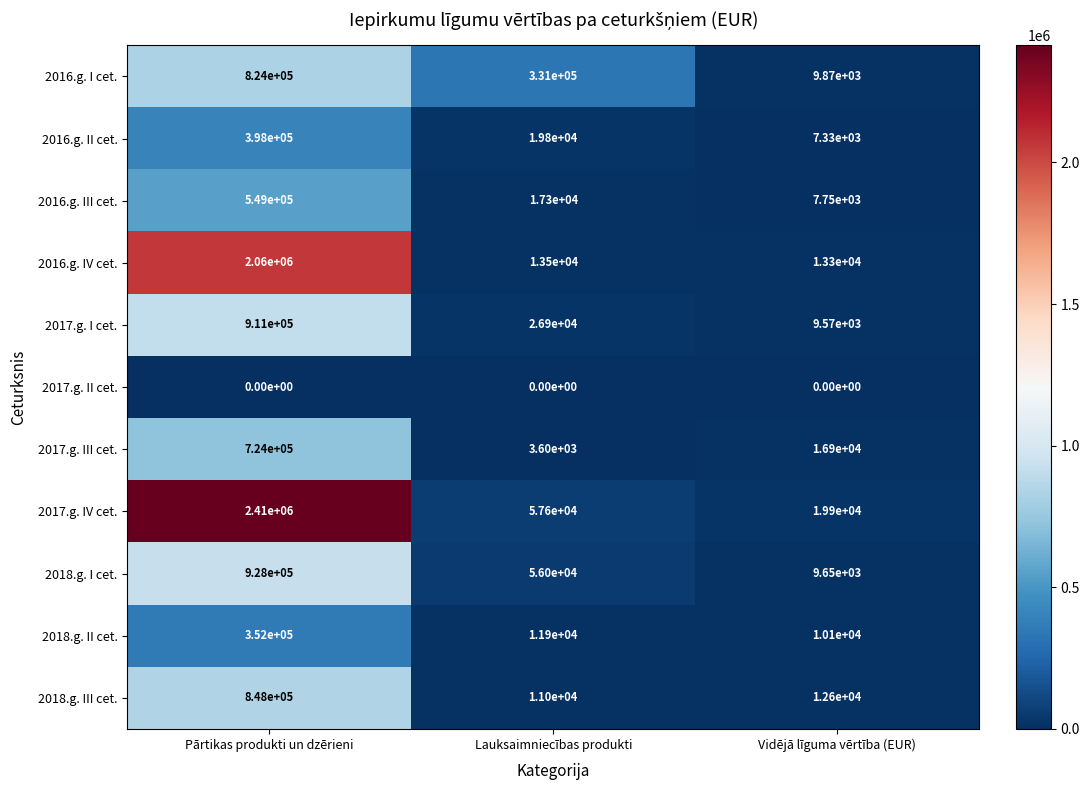

The value of 2017.g. III cet. at Vidējā līguma vērtība (EUR) is 16900. True or false?

True